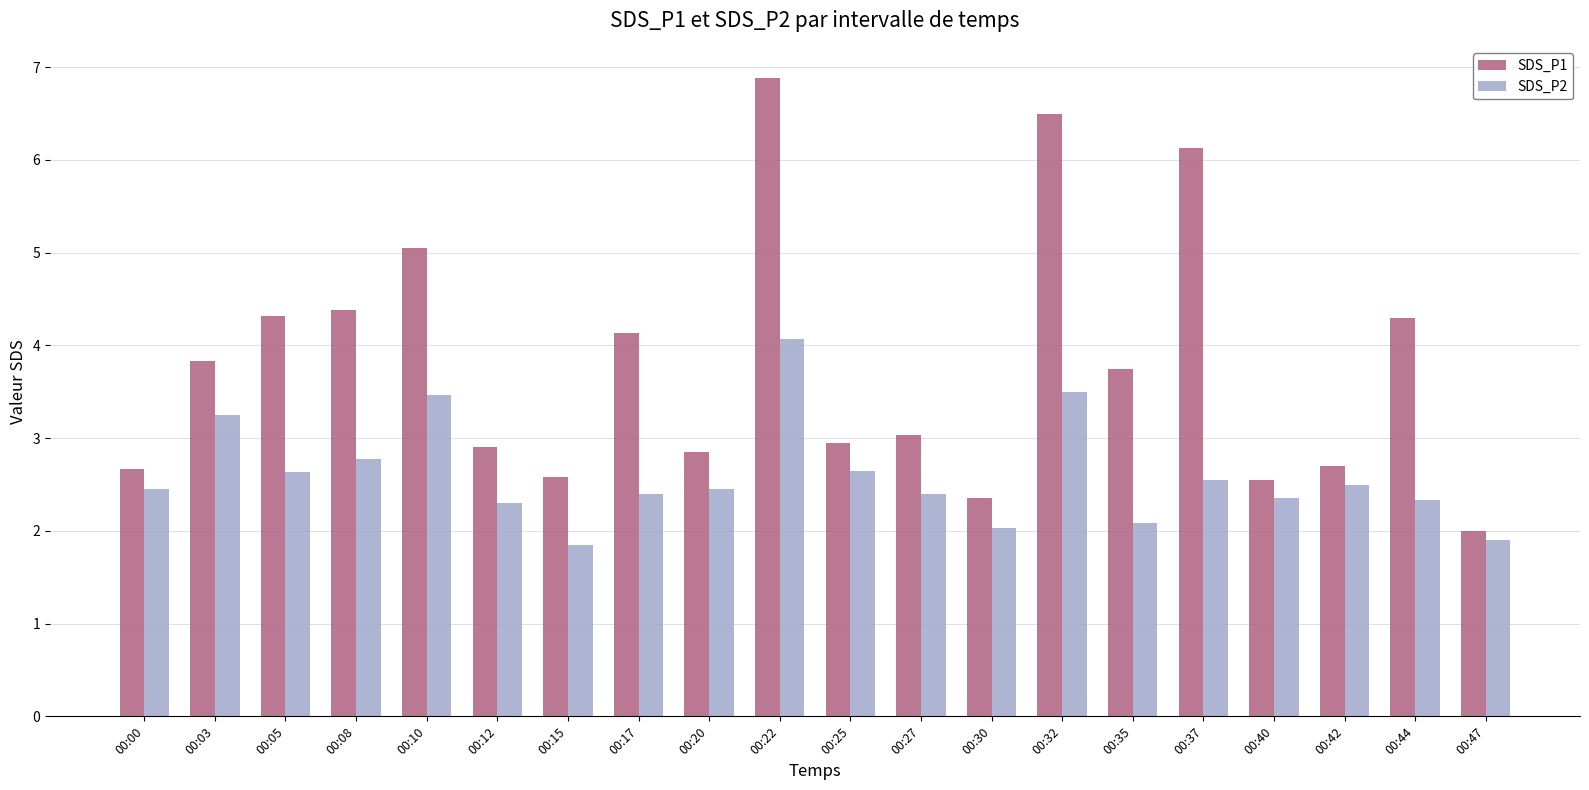

How many groups of bars are there?

20